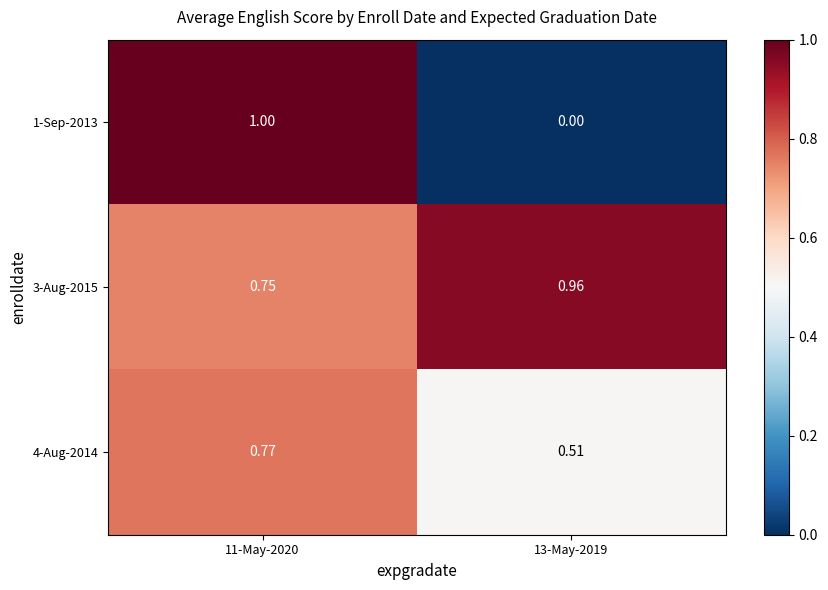

Is the value of 3-Aug-2015 at 13-May-2019 greater than the value of 4-Aug-2014 at 11-May-2020?

Yes